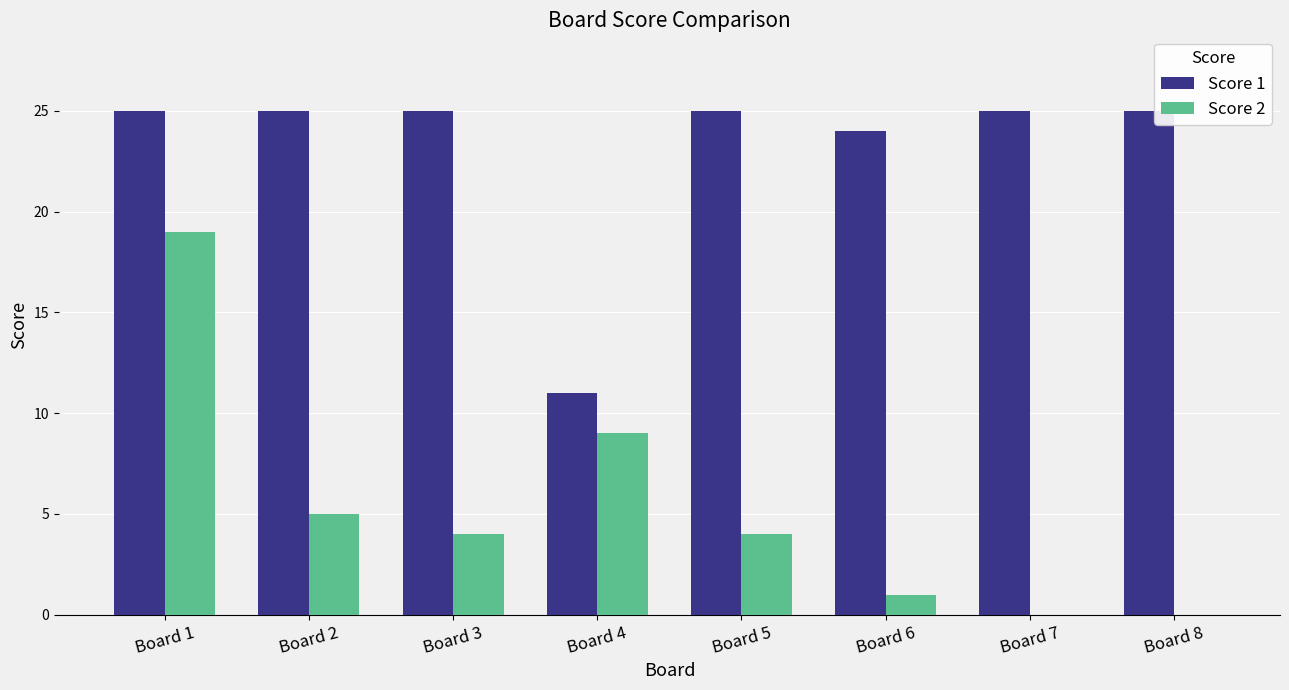

What are all the series names shown in the legend?

Score 1, Score 2